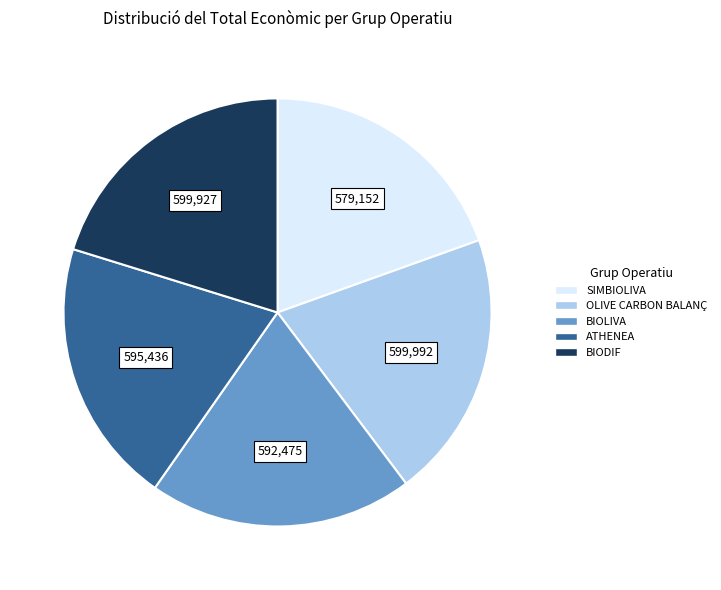

Is ATHENEA the majority of the pie?

No